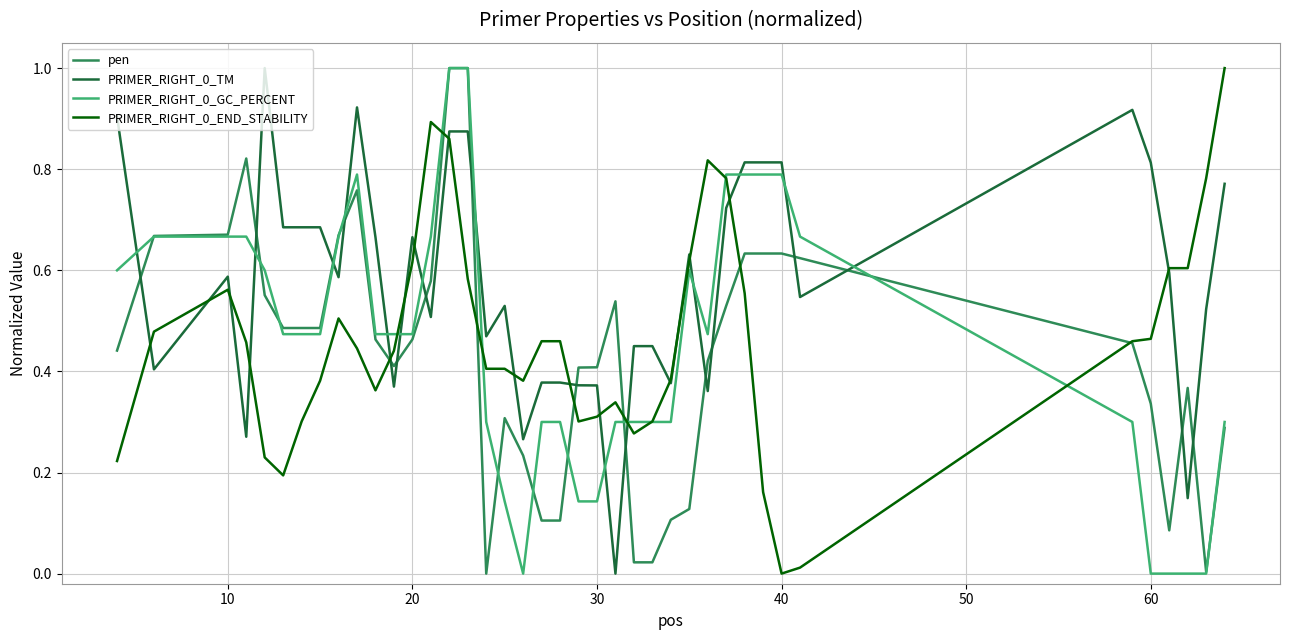

True or false: pen and PRIMER_RIGHT_0_TM cross at least once.

True